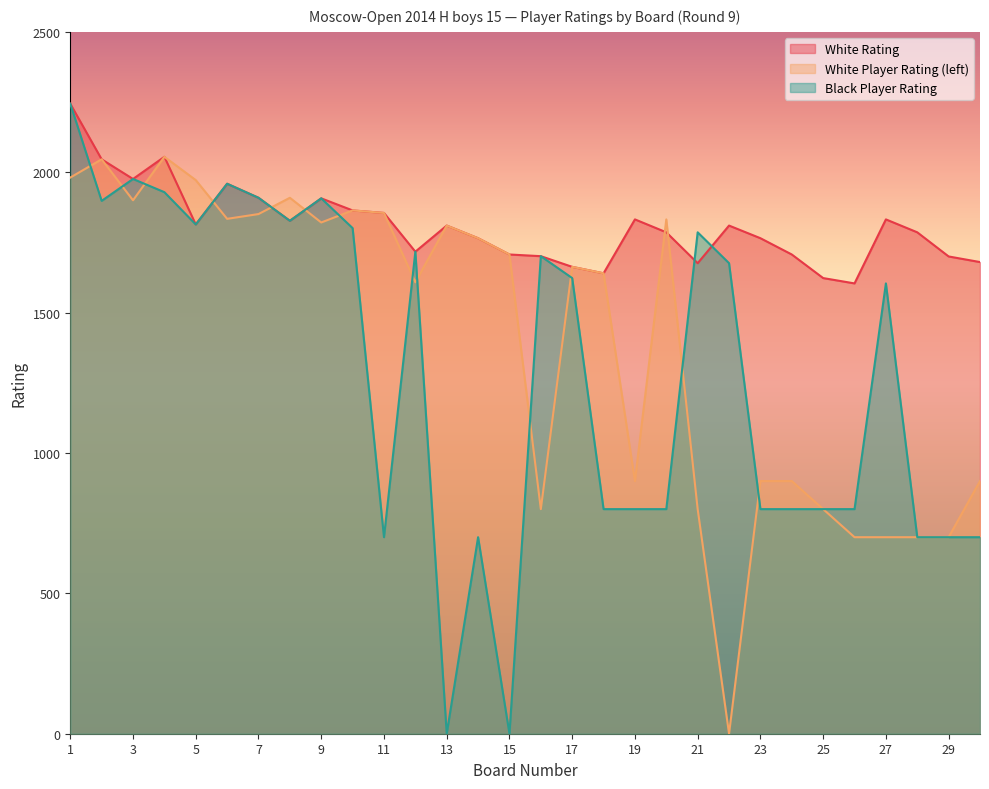

Between which two adjacent categories do White Player Rating (left) and Black Player Rating first intersect?

1 and 2